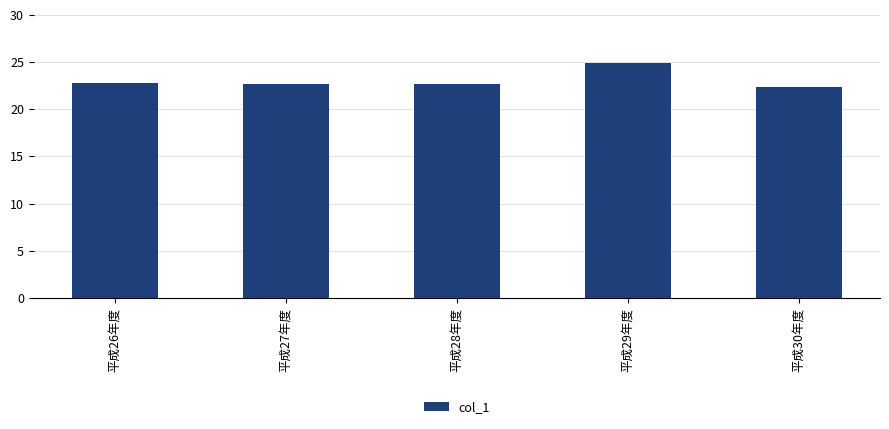

Is it true that the value at 平成29年度 is 24.9?

True